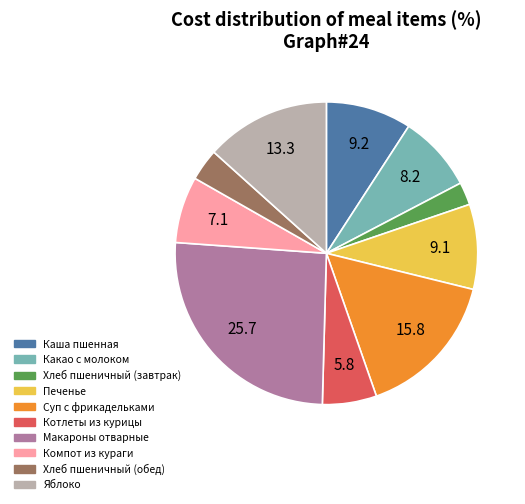

Which category has the biggest portion of the pie?

Макароны отварные